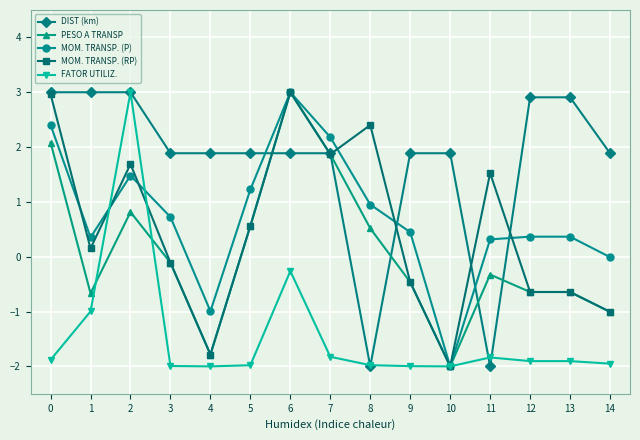

True or false: DIST (km) has a value of 4.2 at 12.

False